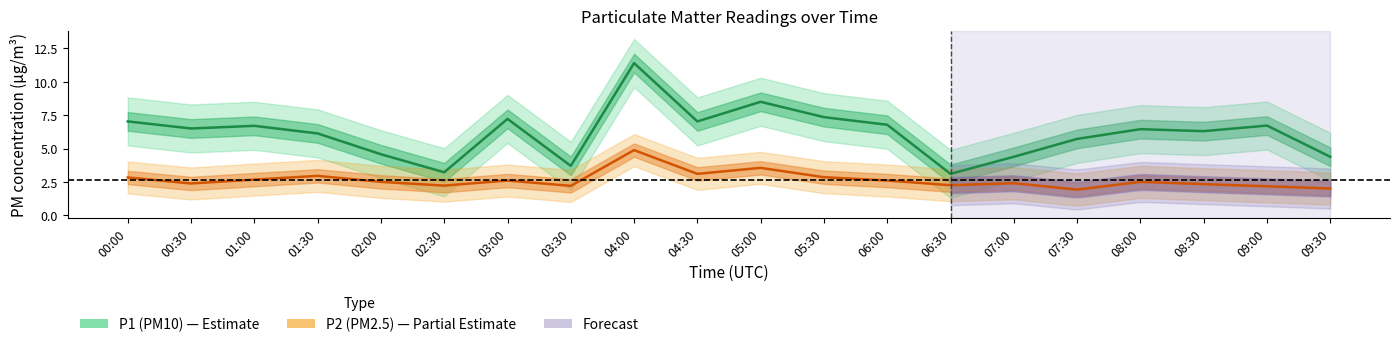

Reading left to right, list all the values displayed in this chart.

P1: 00:00=7.0	00:30=6.5	01:00=6.7	01:30=6.1	02:00=4.6	02:30=3.2	03:00=7.2	03:30=3.7	04:00=11.4	04:30=7.0	05:00=8.5	05:30=7.3	06:00=6.8	06:30=3.1	07:00=4.4	07:30=5.7	08:00=6.5	08:30=6.3	09:00=6.7	09:30=4.4
P2: 00:00=2.8	00:30=2.4	01:00=2.7	01:30=3.0	02:00=2.5	02:30=2.2	03:00=2.6	03:30=2.2	04:00=4.9	04:30=3.1	05:00=3.5	05:30=2.9	06:00=2.6	06:30=2.2	07:00=2.4	07:30=1.9	08:00=2.5	08:30=2.3	09:00=2.2	09:30=2.0